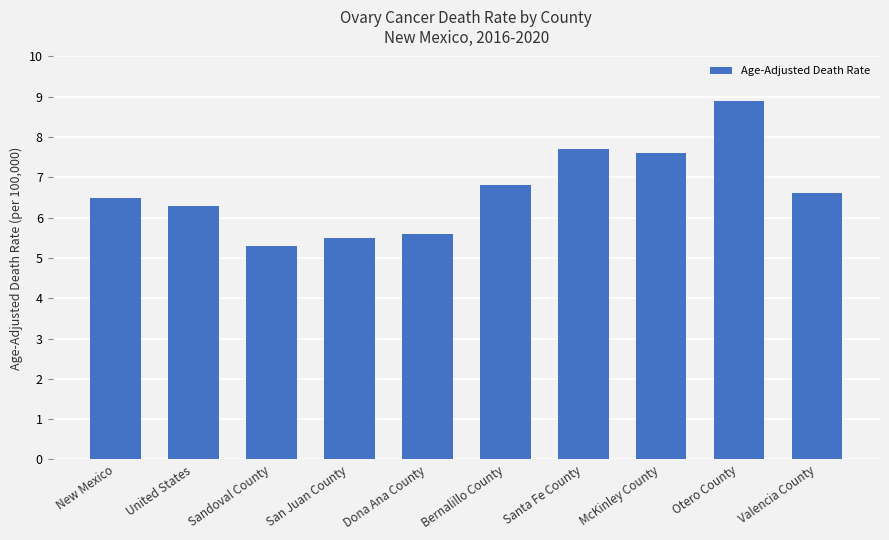

What is the sum of all values?

66.8